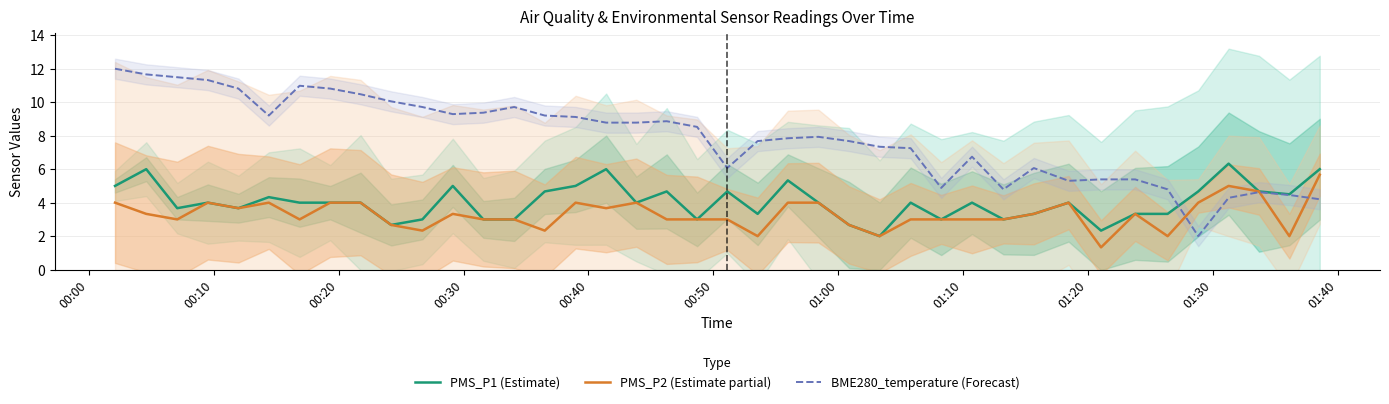

What is the highest value of the BME280_temperature (Forecast) series?

12.0